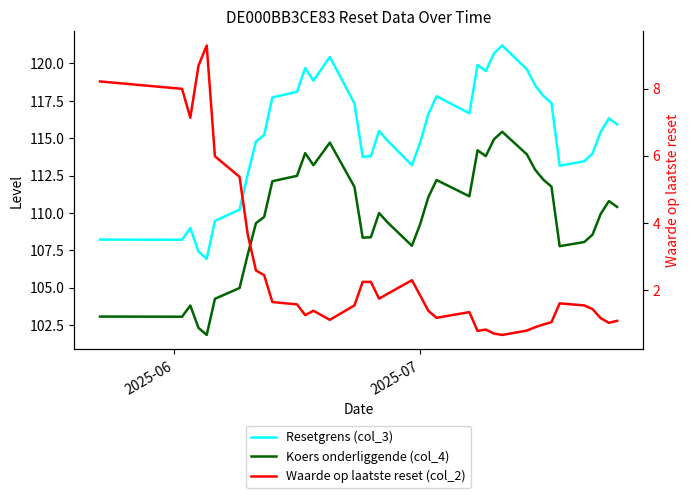

At how many categories does at least one series exceed 106?

39